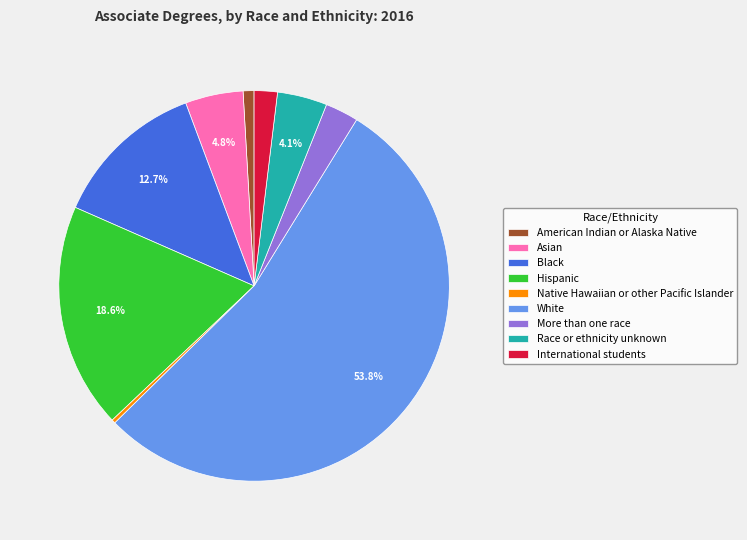

Which category has the biggest portion of the pie?

White